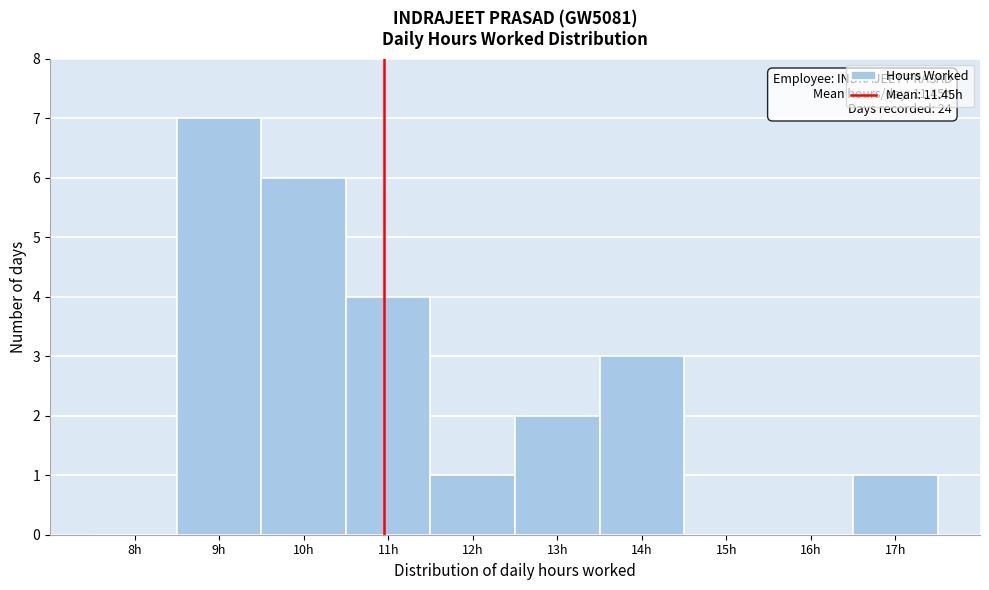

Reading left to right, what are all the values shown in this chart?

8h=0	9h=7	10h=6	11h=4	12h=1	13h=2	14h=3	15h=0	16h=0	17h=1